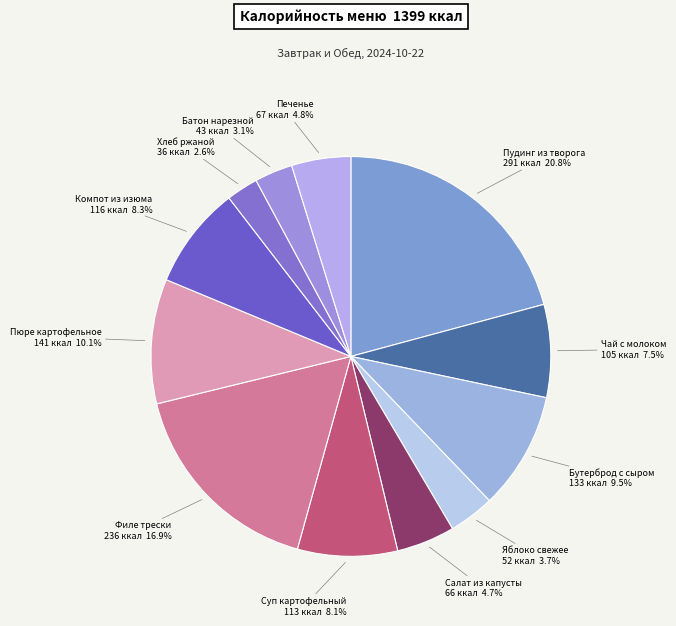

Does any single category account for the majority?

No